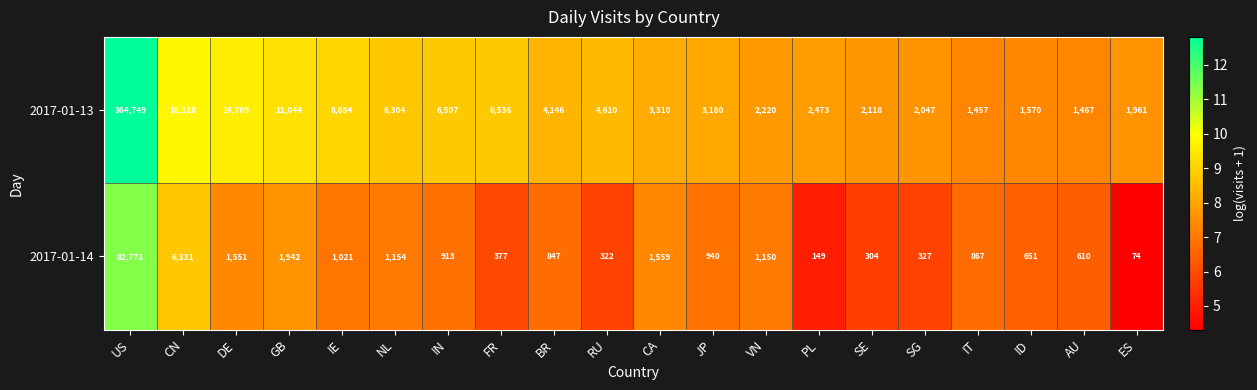

Between IE and CA, which series saw the biggest shift?

2017-01-13